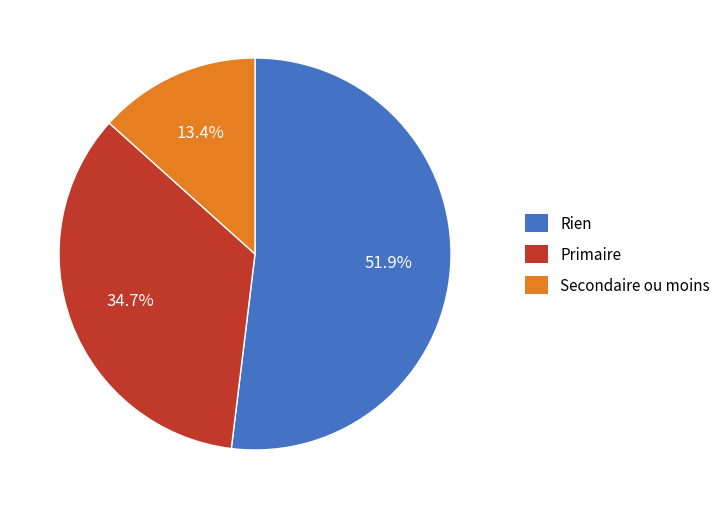

To the nearest percent, what is the difference between the Primaire and Rien slice percentages?

17%